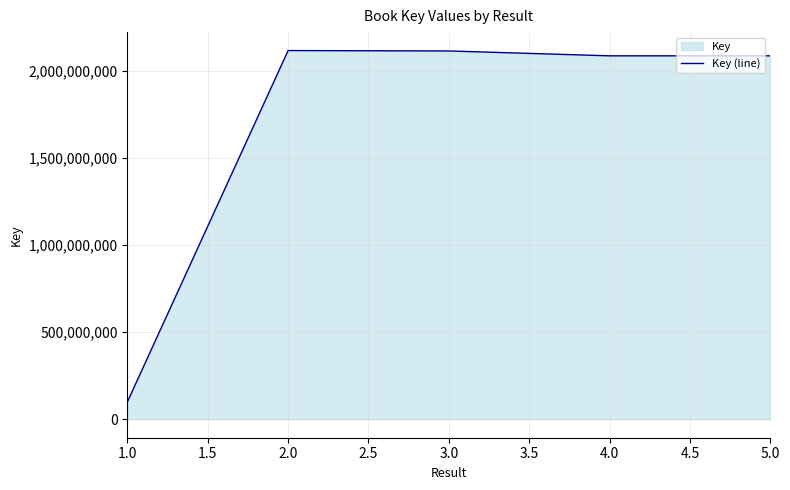

The chart shows a value of 637876354 at 2.0. True or false?

False